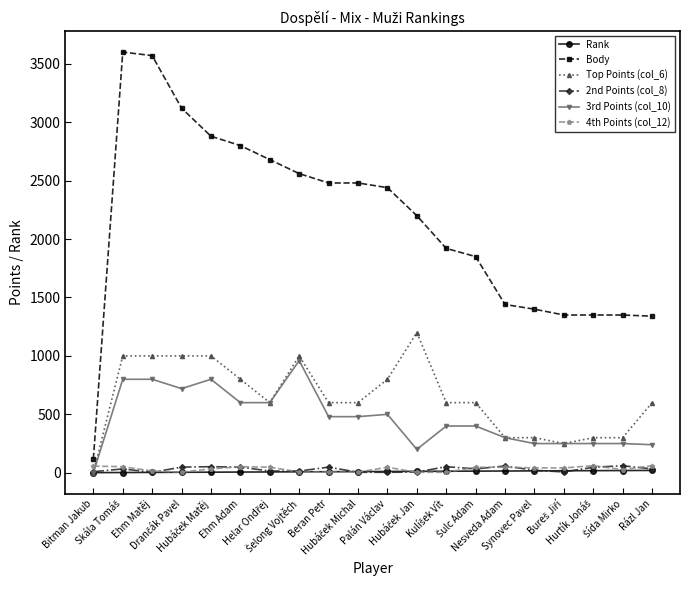

How many lines are shown in the chart?

6